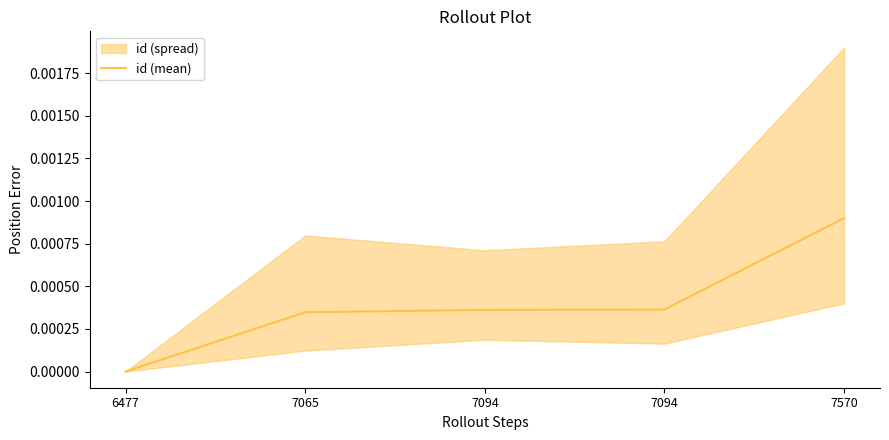

How many values are between 0 and 1?

5